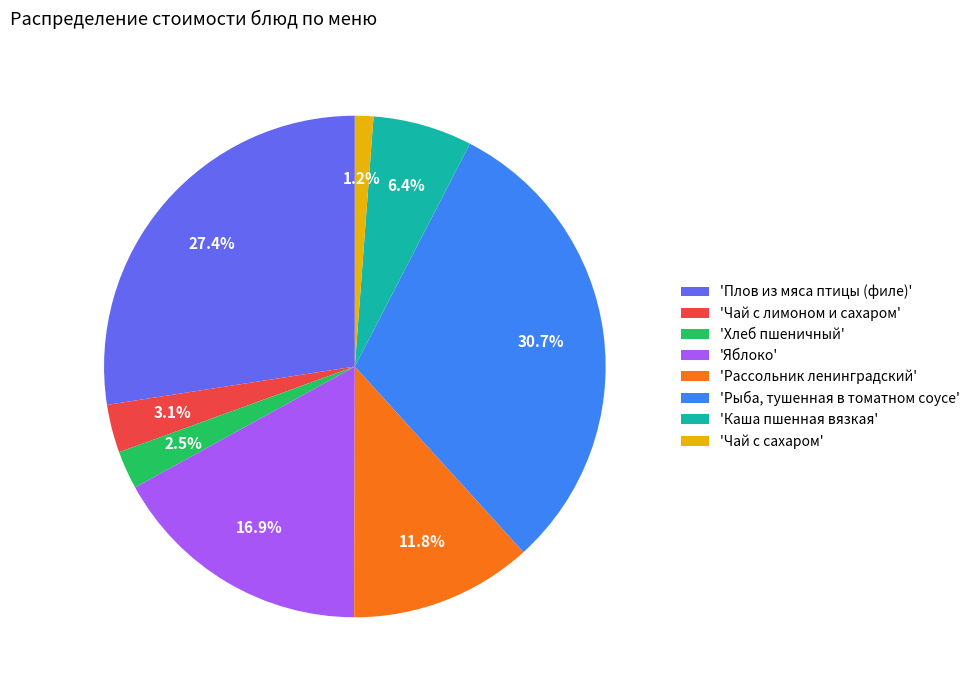

Is there a majority slice in this chart?

No